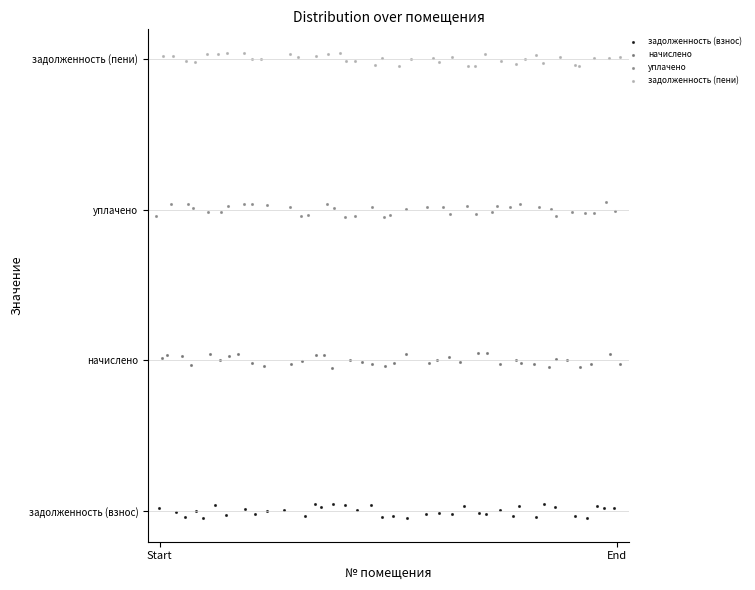

Which series contains the lowest Y value?

задолженность (взнос)